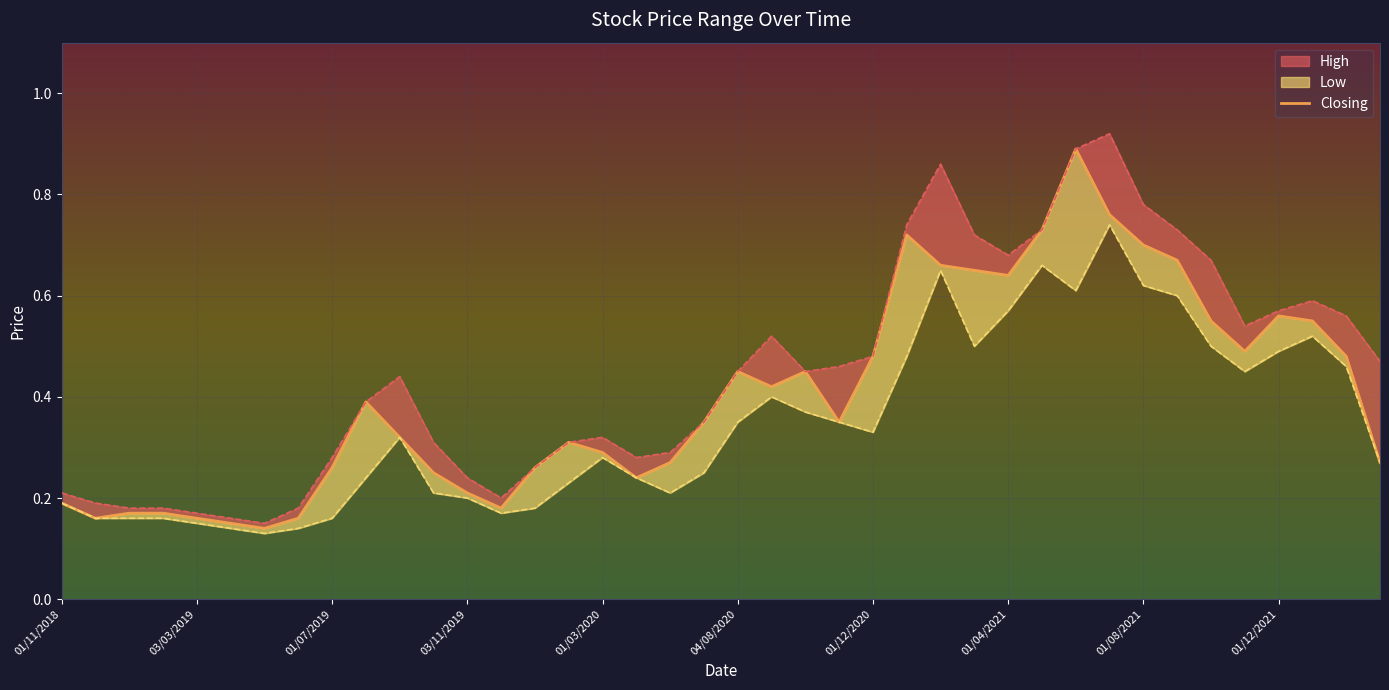

What is the value of the 19th point from the left?

0.3